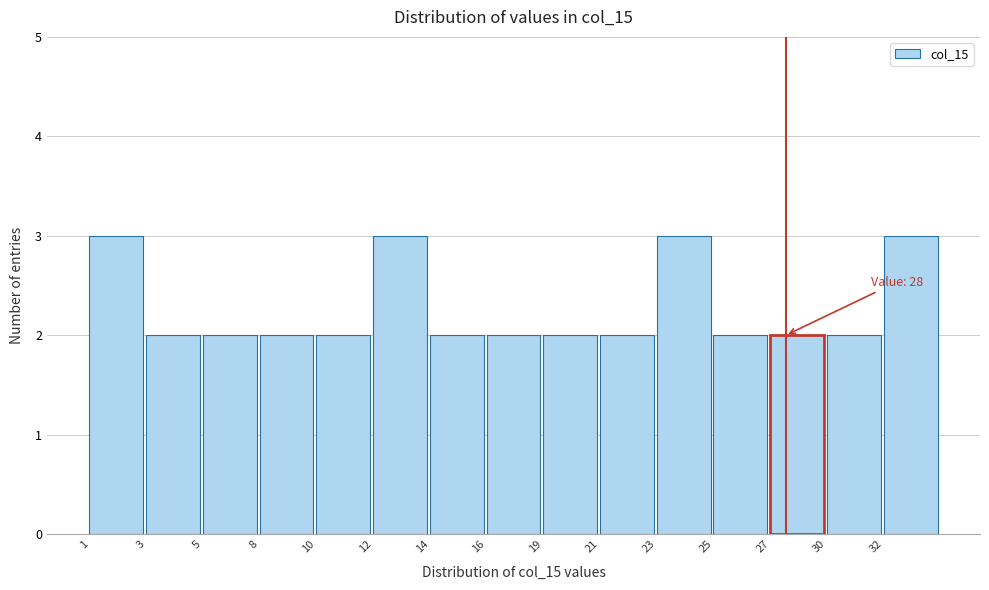

Reading left to right, transcribe all the data shown in this chart.

1=3	3=2	5=2	8=2	10=2	12=3	14=2	16=2	19=2	21=2	23=3	25=2	27=2	30=2	32=3